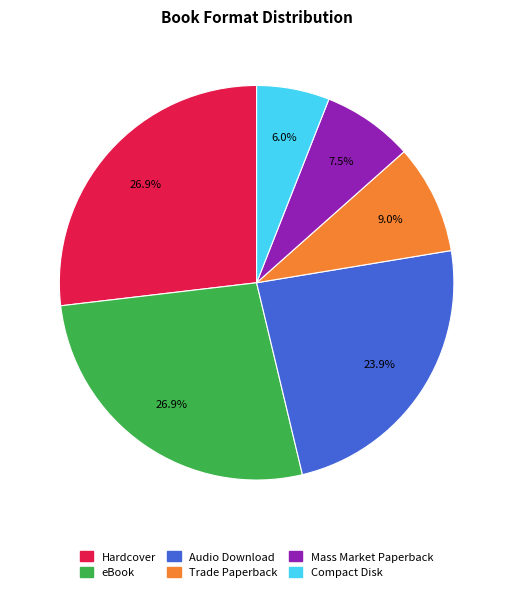

How many segments does this pie chart have?

6